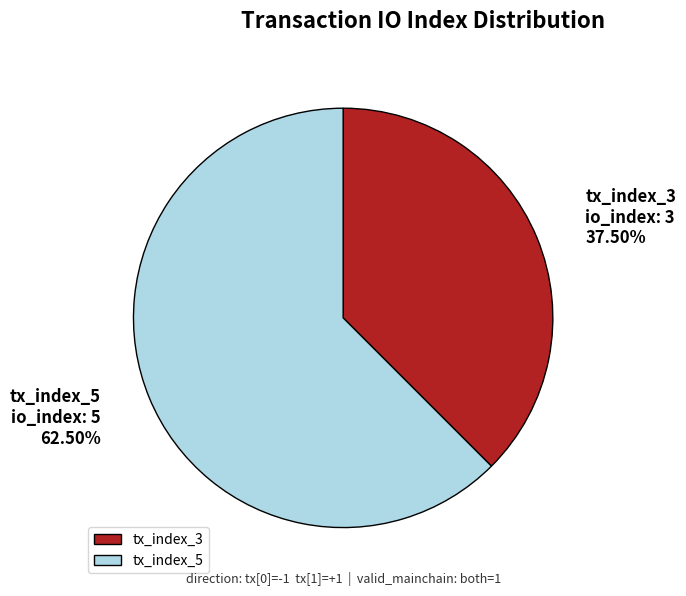

What is the ratio of the value at tx_index_3 to the value at tx_index_5?

0.6